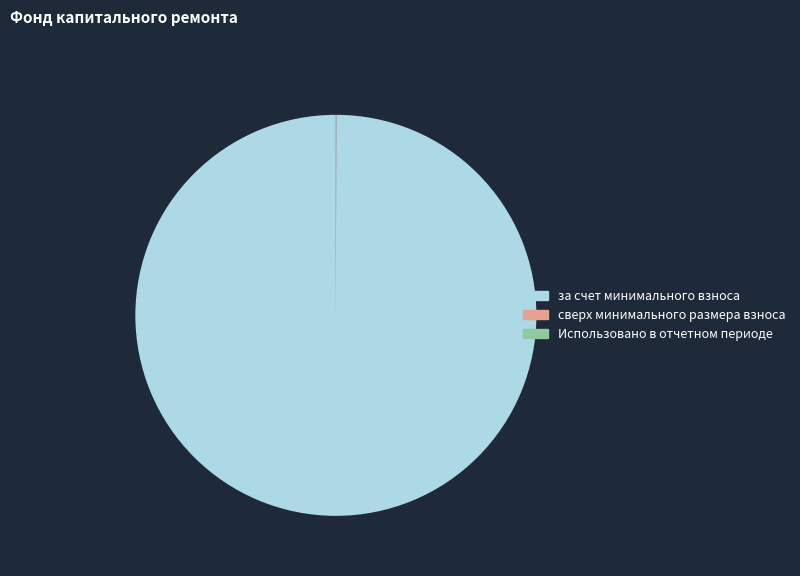

Does за счет минимального взноса represent more than half of the total?

Yes